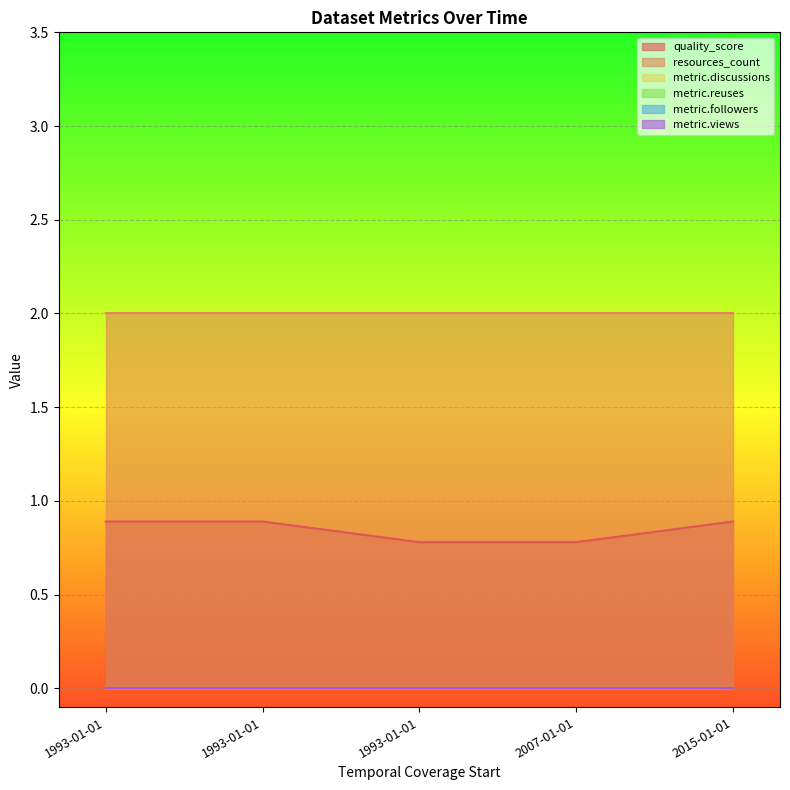

Which series has the largest total across all categories?

resources_count